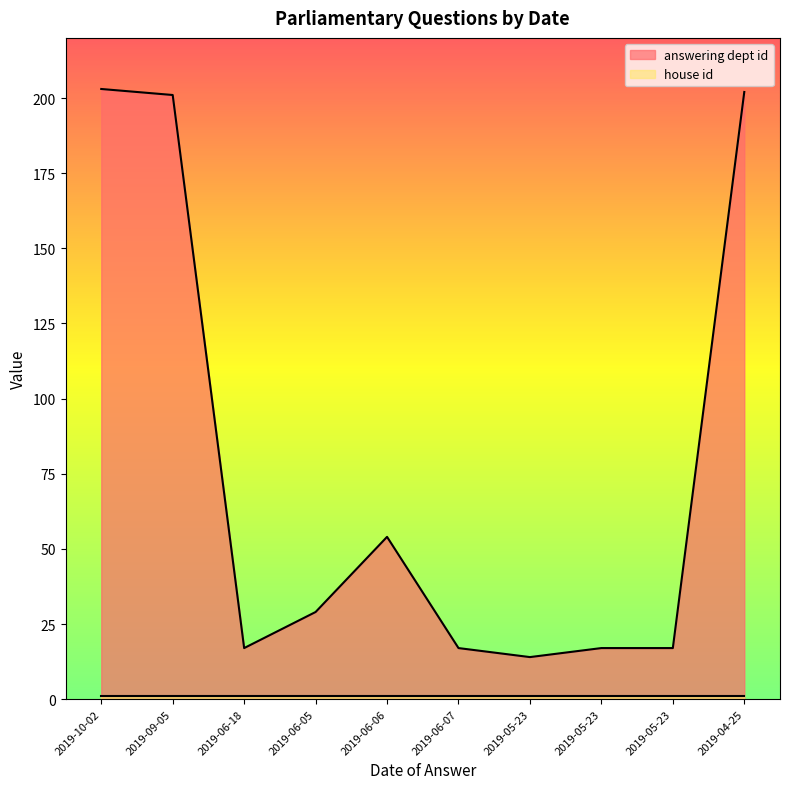

What is the label of the 8th point from the left?

2019-05-23